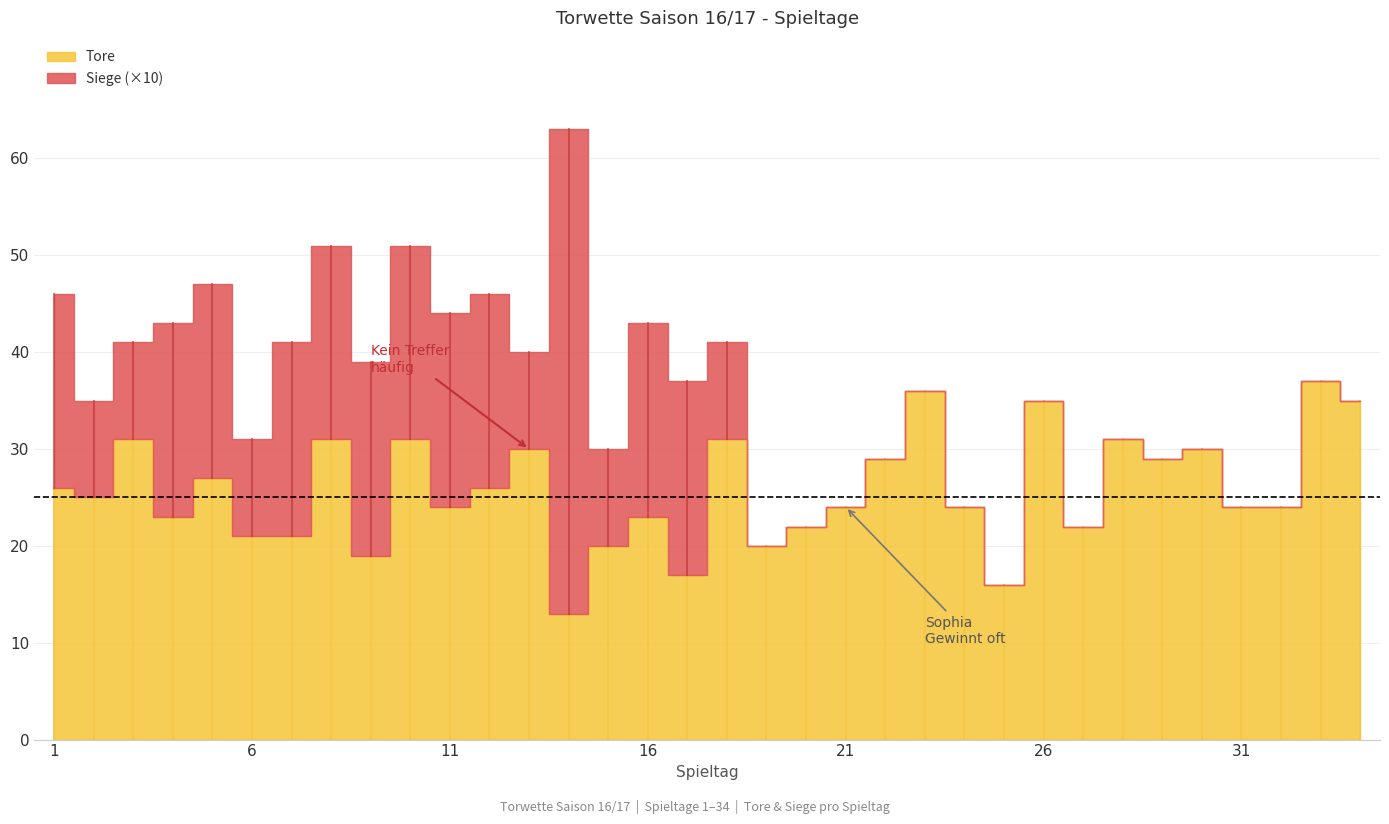

Between 8 and 16, which series saw the biggest shift?

Tore